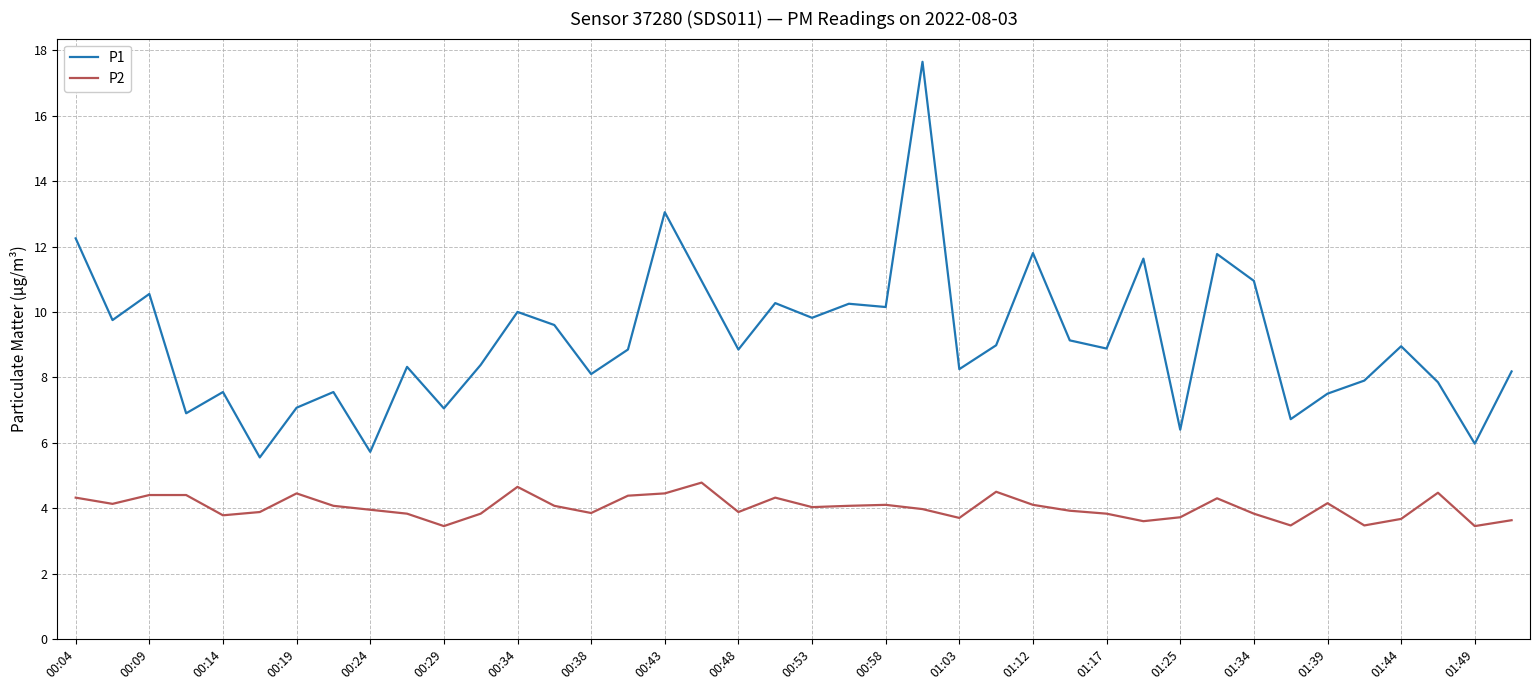

What is the difference between the maximum and minimum values in the P2 series?

1.3